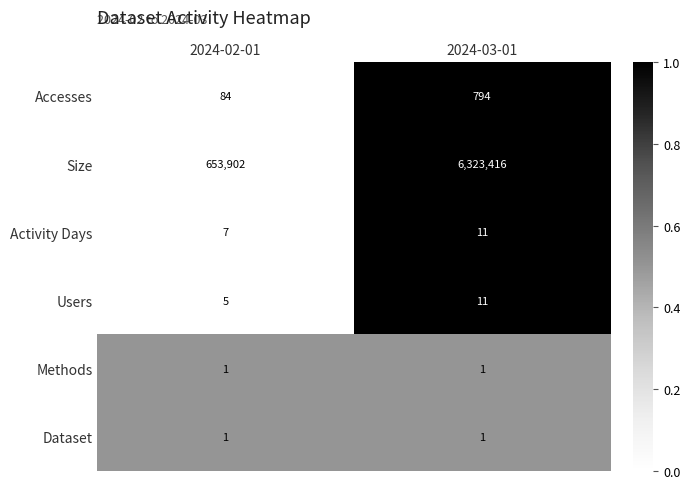

Reading right to left, extract all data points from this chart.

Accesses: 2024-03-01=794	2024-02-01=84
Size: 2024-03-01=6323416	2024-02-01=653902
Activity Days: 2024-03-01=11	2024-02-01=7
Users: 2024-03-01=11	2024-02-01=5
Methods: 2024-03-01=1	2024-02-01=1
Dataset: 2024-03-01=1	2024-02-01=1